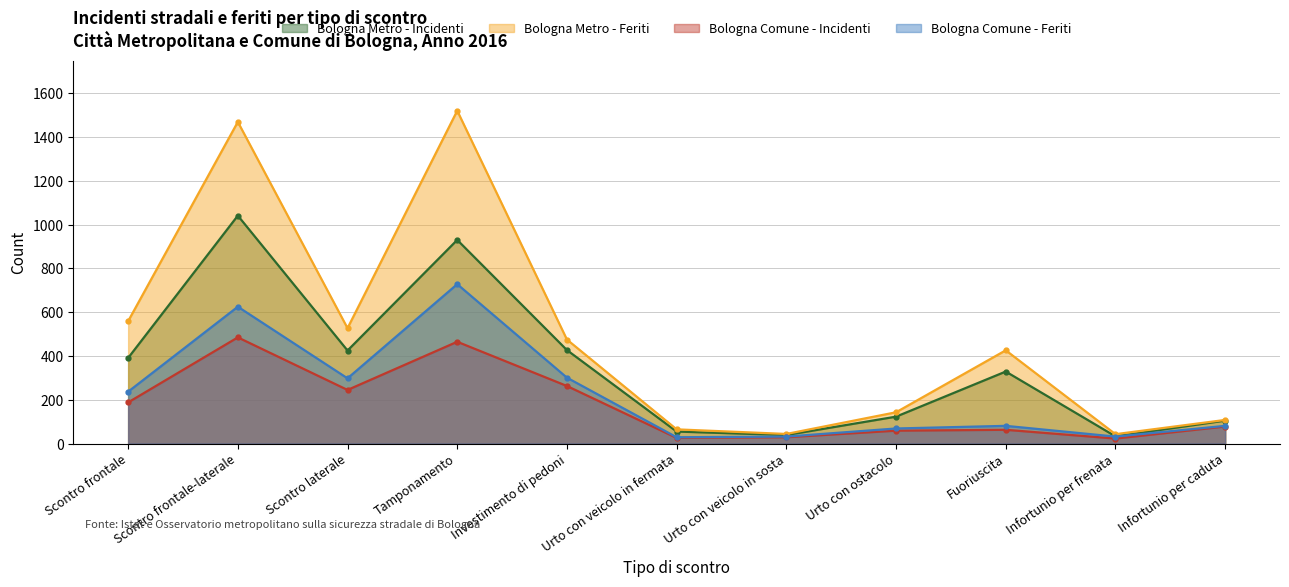

True or false: Bologna Comune - Incidenti has a value of 78 at Infortunio per caduta.

True